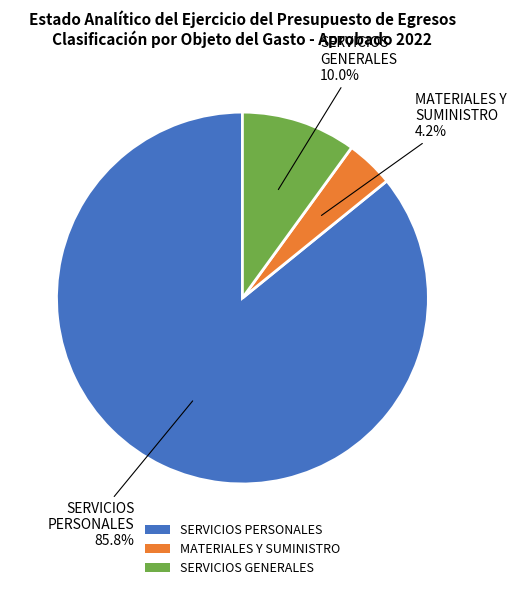

Which slice is the smallest?

MATERIALES Y SUMINISTRO